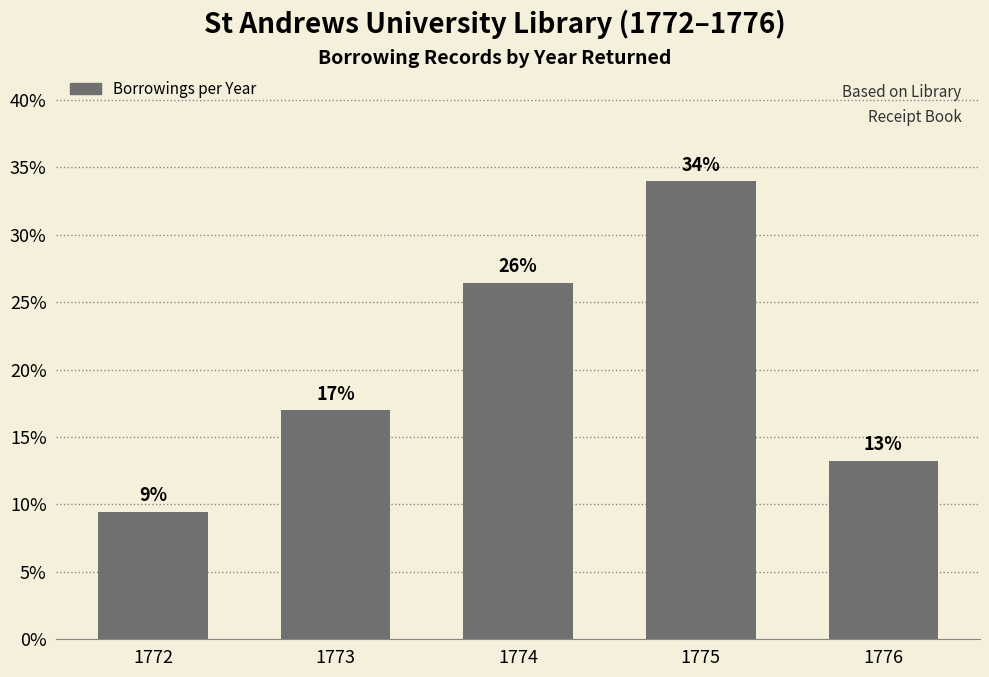

How many bars are there in total?

5